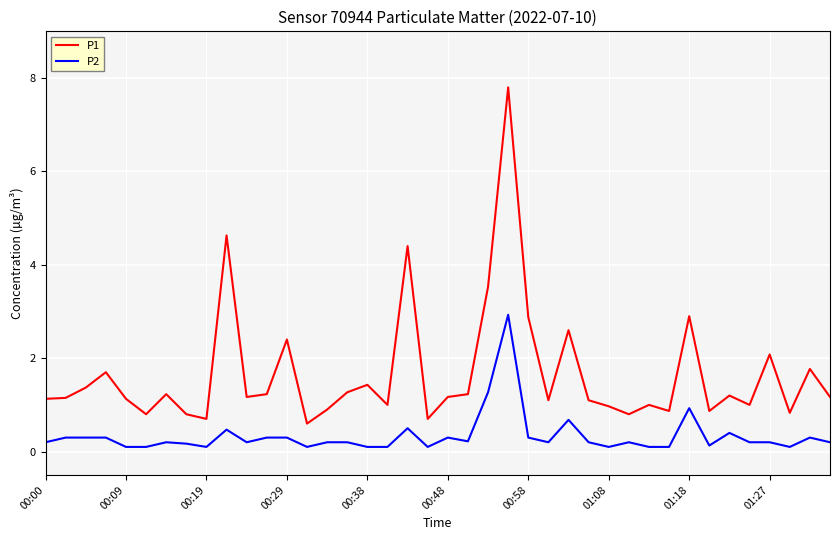

Which series has the largest total across all categories?

P1